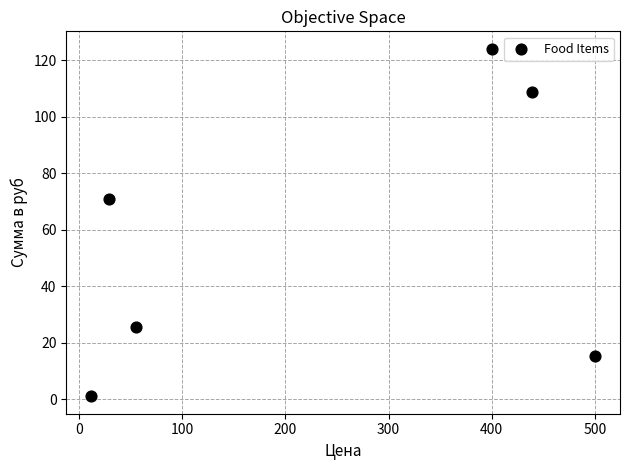

What is the average X value?

239.1